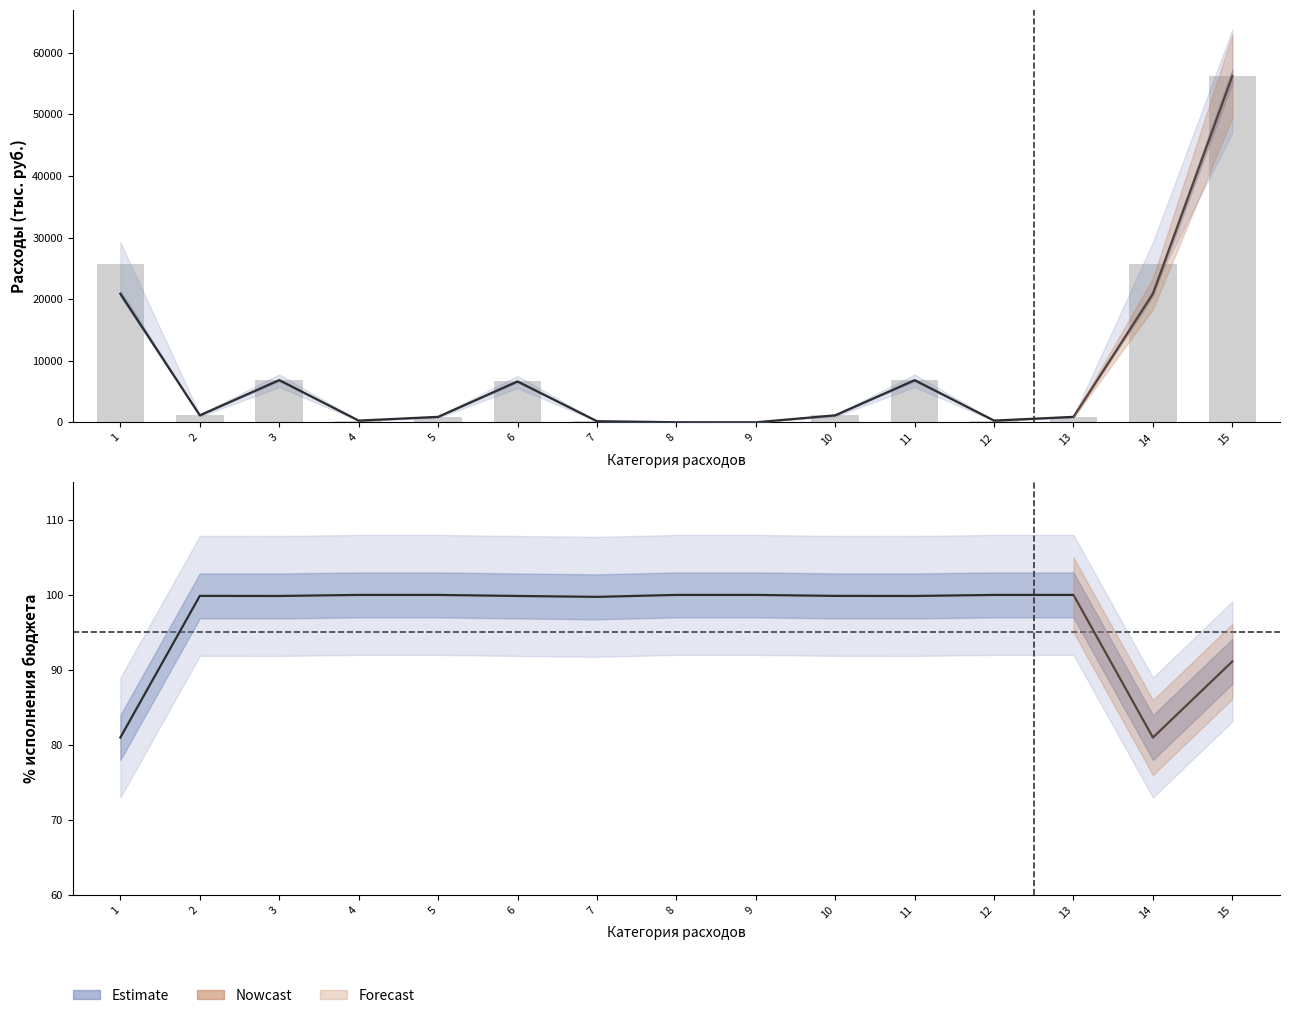

How many data points in % исполнения are above 99?

12